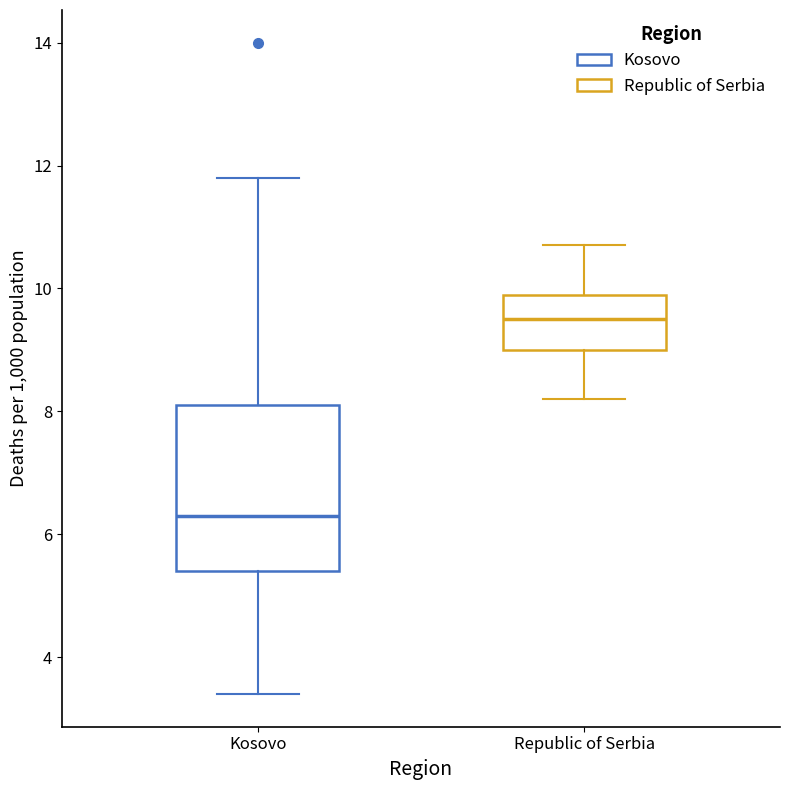

Reading left to right, read every box against the y-axis: the position of its median line, the range the box covers, and the ends of its whiskers. The values are not printed on the chart, so give them approximately, as read against the axis.

Kosovo: median 6.4, box 5.4 to 8.2, whiskers 3.4 to 11.8
Republic of Serbia: median 9.6, box 9.0 to 10.0, whiskers 8.2 to 10.8